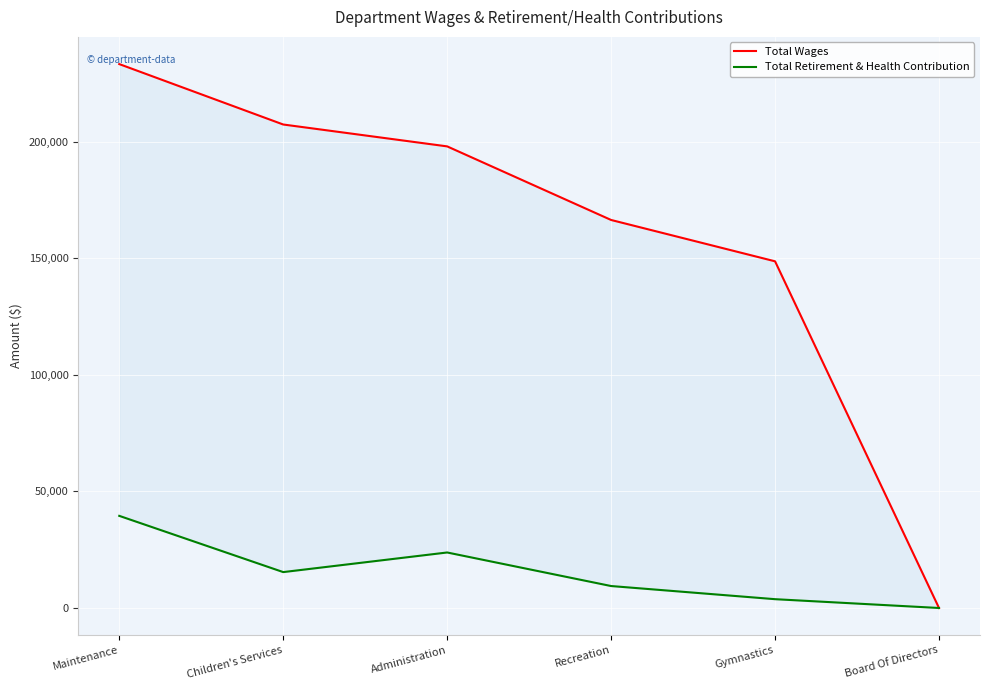

Where is the first local maximum for Total Retirement & Health Contribution?

Administration